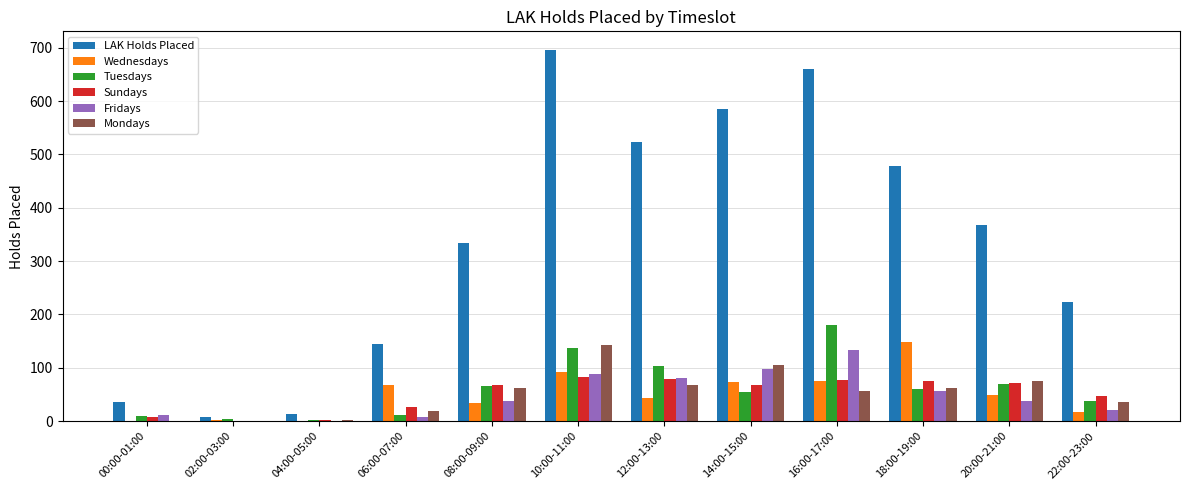

What is the sum of the LAK Holds Placed values at 14:00-15:00 and 18:00-19:00?

1065